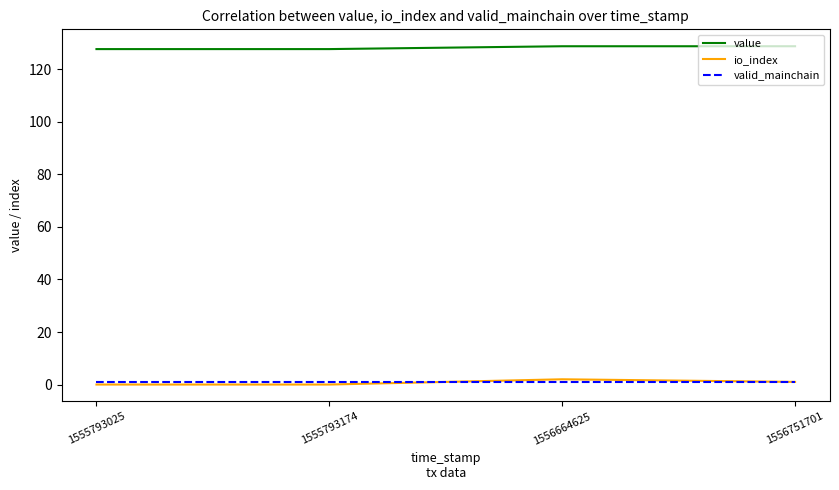

What is the lowest value of the value series?

127.7